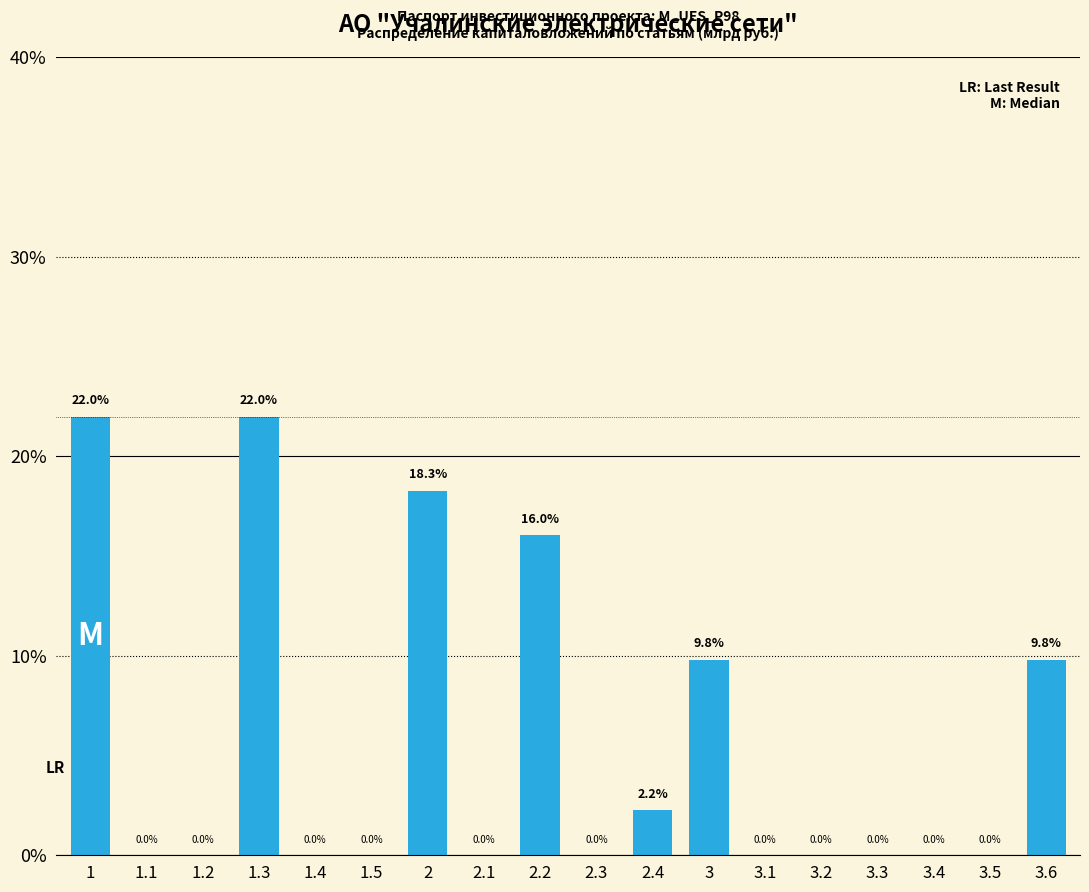

Reading left to right, what are all the values shown in this chart?

1=22.0	1.1=0.0	1.2=0.0	1.3=22.0	1.4=0.0	1.5=0.0	2=18.3	2.1=0.0	2.2=16.0	2.3=0.0	2.4=2.2	3=9.8	3.1=0.0	3.2=0.0	3.3=0.0	3.4=0.0	3.5=0.0	3.6=9.8